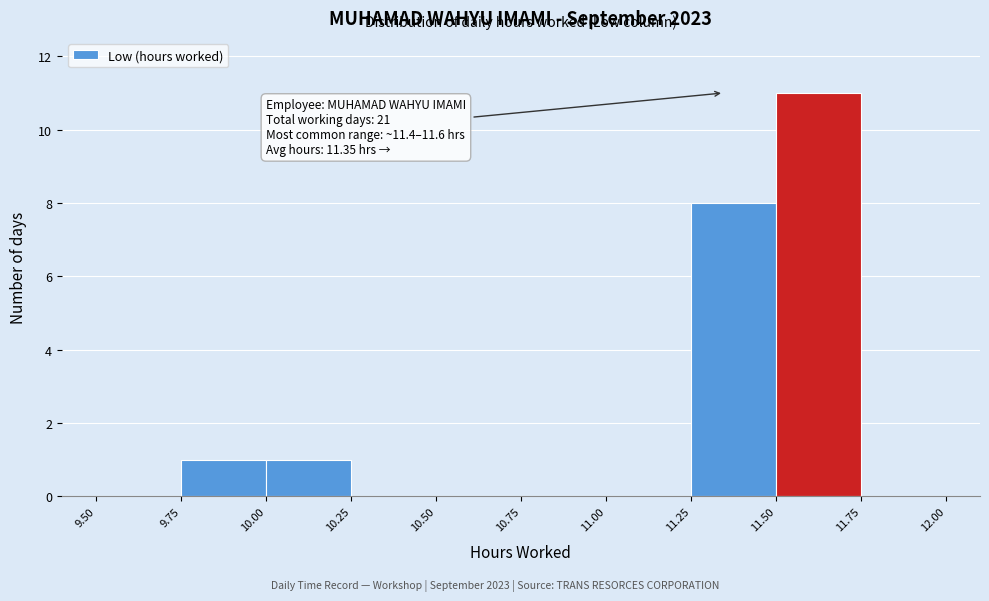

Which range on the x-axis has the tallest bar?

11.50 to 11.75